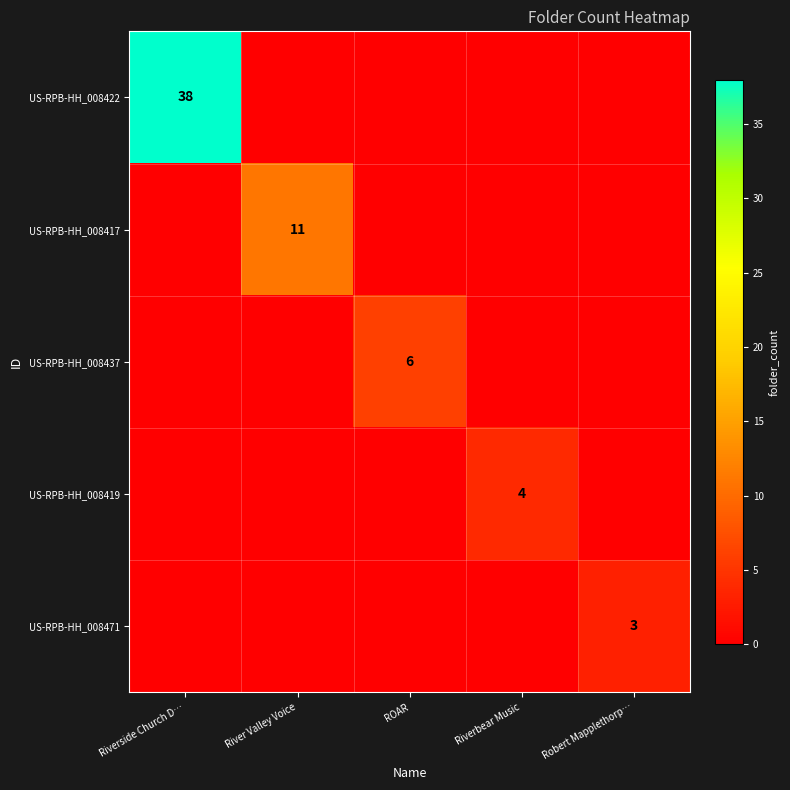

Is it true that US-RPB-HH_008471 equals 1 at Robert Mapplethorp…?

False